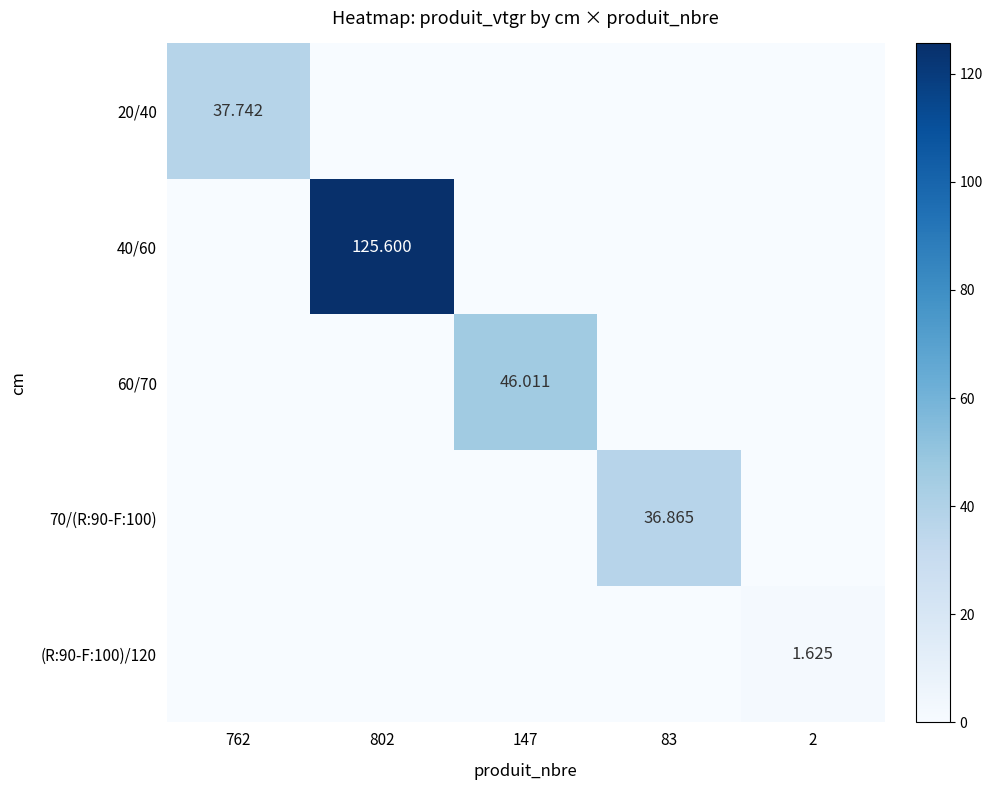

How many distinct data groups are displayed?

5